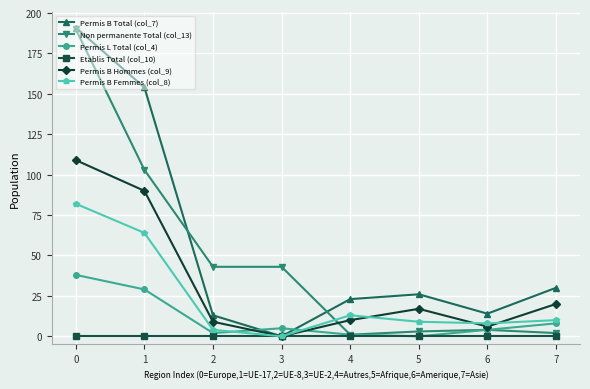

Between 0 and 1, which series saw the biggest shift?

Non permanente Total (col_13)